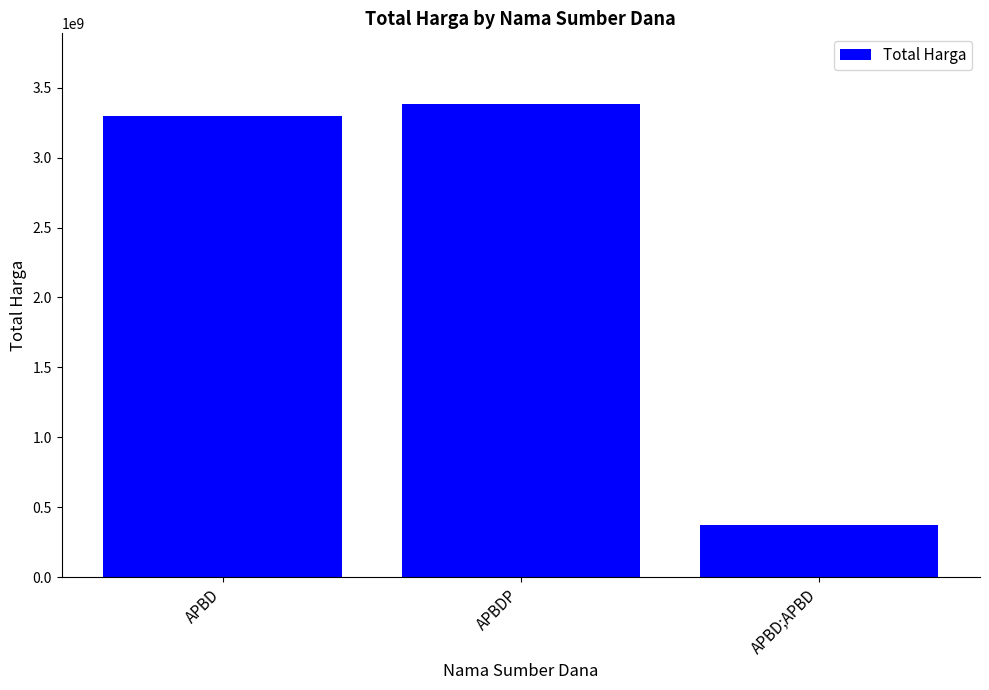

True or false: the data shows 373404000 at APBD;APBD.

True